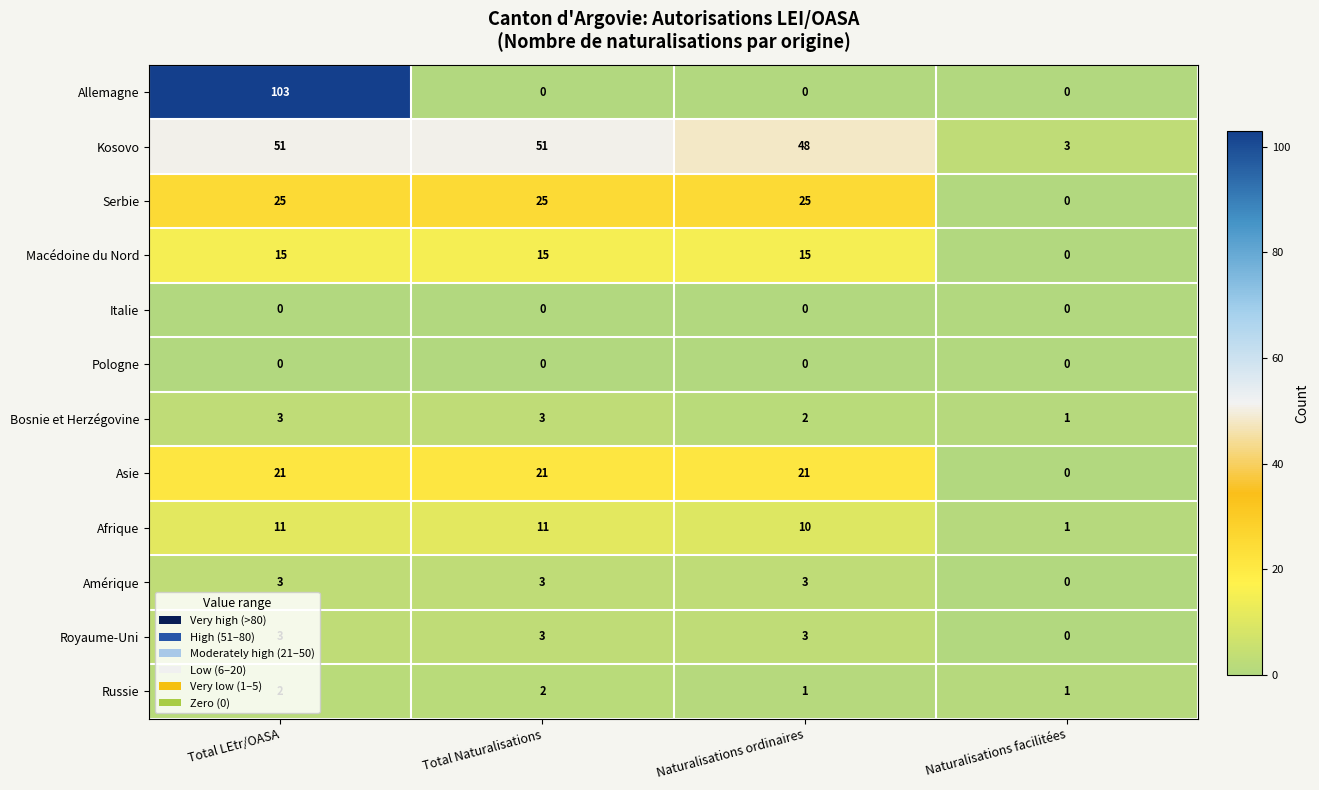

What is the spread (max minus min) of values at Naturalisations facilitées?

3